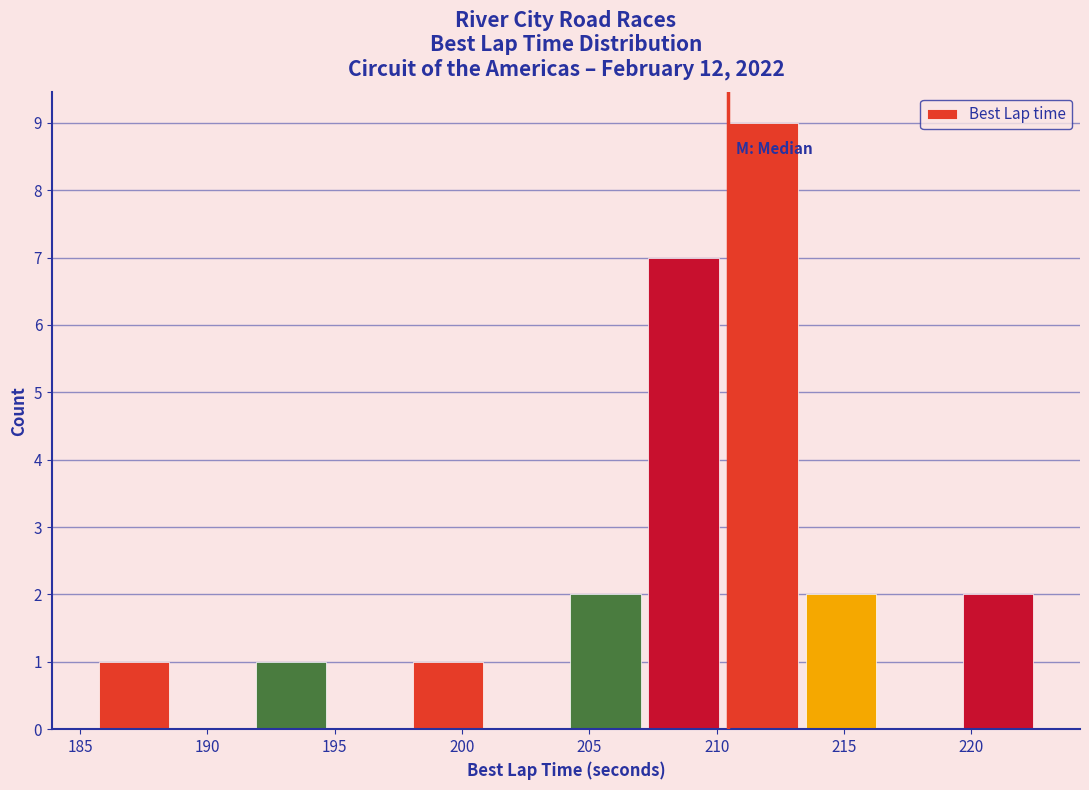

What is the height of the bar covering 191.5 to 195.0 on the x-axis? Neither the bar edges nor the heights are printed on the chart, so give them approximately, as read against the axes.

1